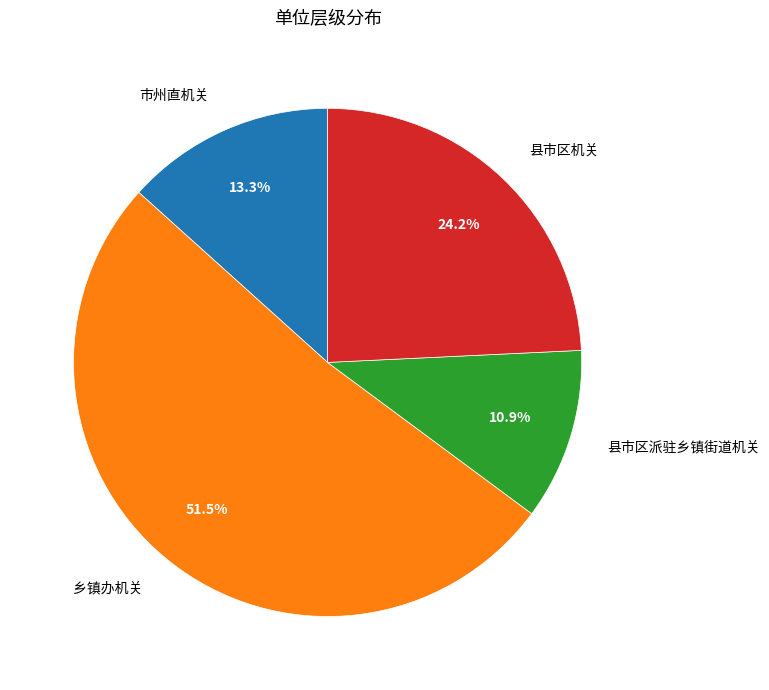

Do 市州直机关 and 县市区派驻乡镇街道机关 together represent more than half of the pie?

No